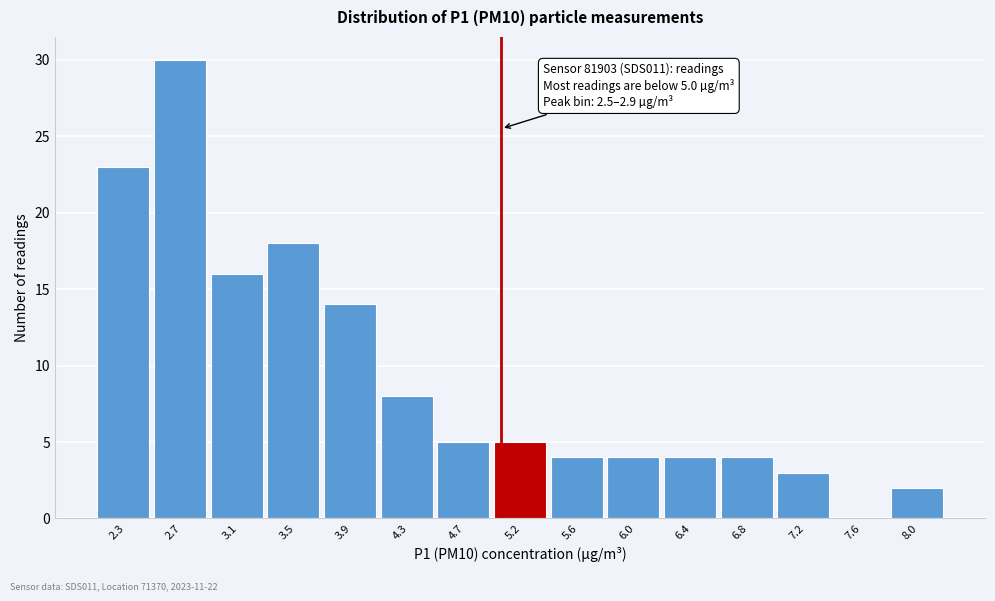

Which range on the x-axis has the tallest bar?

2.50 to 2.90